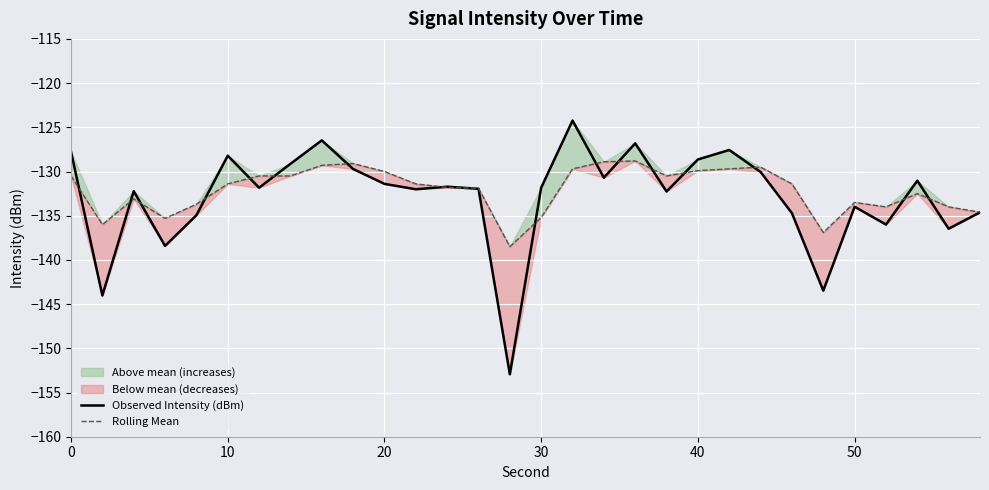

What is the minimum value for Observed Intensity (dBm)?

-152.9